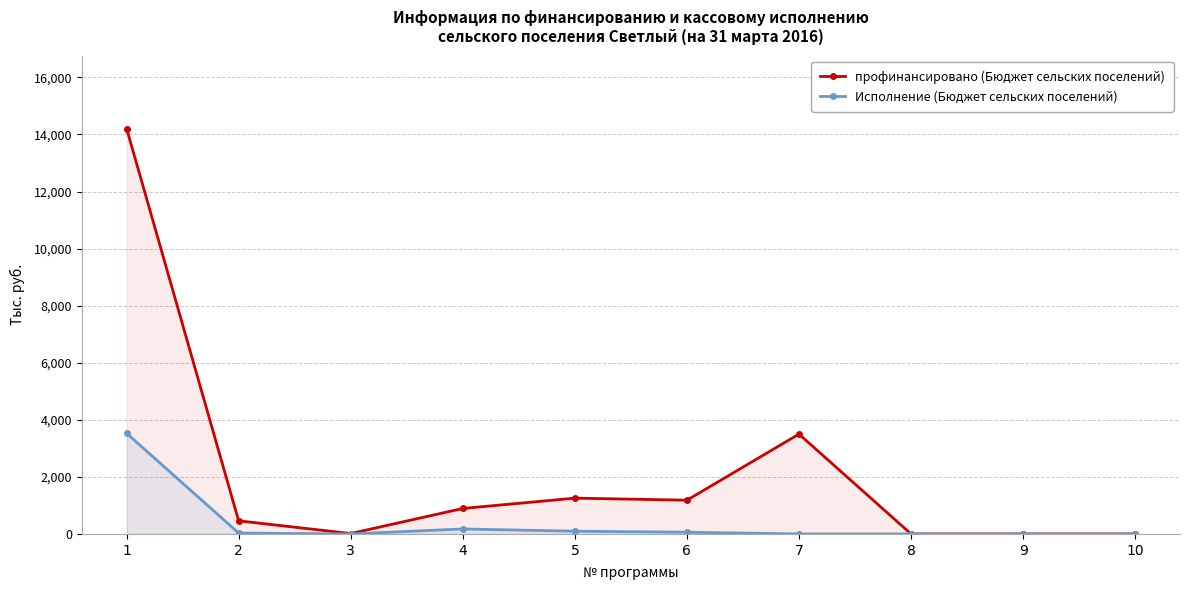

Which series changed the most between 8 and 10?

профинансировано (Бюджет сельских поселений)